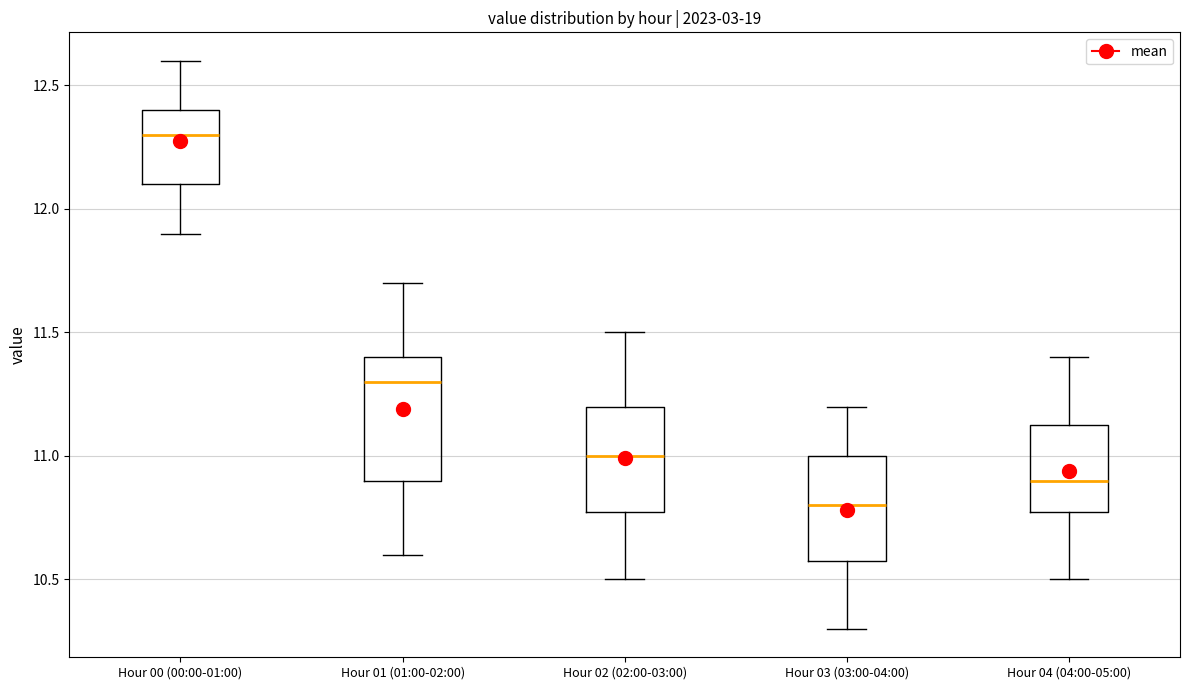

Where does the lower whisker of the box for Hour 03 (03:00-04:00) end on the y-axis? The values are not printed on the chart, so give them approximately, as read against the axis.

10.30